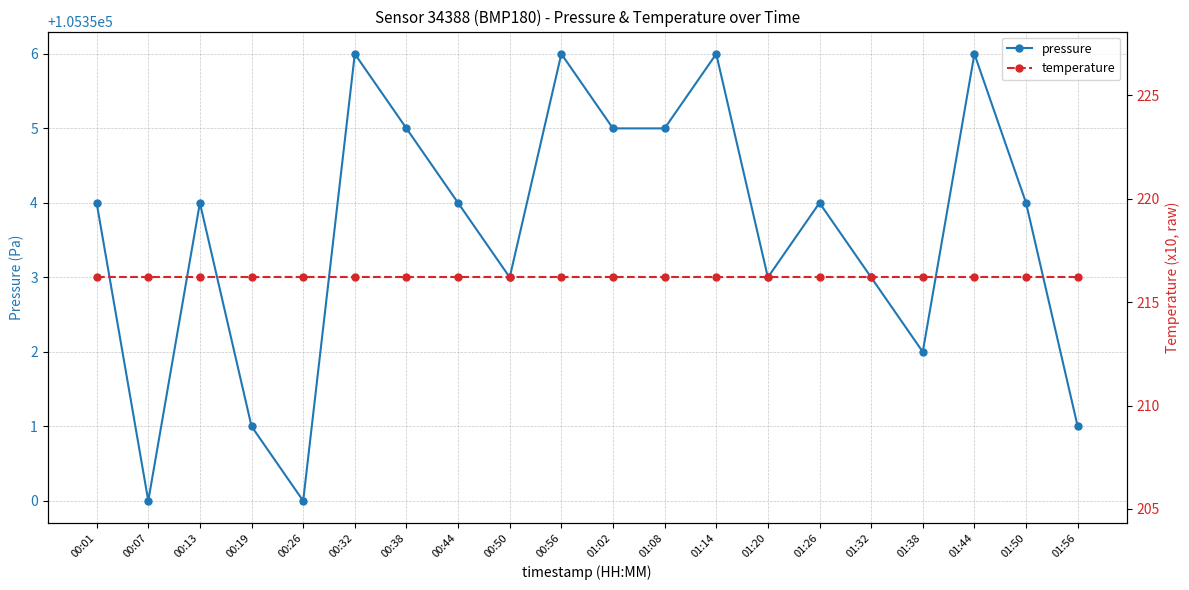

Reading left to right, what are all the values shown in this chart?

pressure: 105354.0	105350.0	105354.0	105351.0	105350.0	105356.0	105355.0	105354.0	105353.0	105356.0	105355.0	105355.0	105356.0	105353.0	105354.0	105353.0	105352.0	105356.0	105354.0	105351.0
temperature: 216.2	216.2	216.2	216.2	216.2	216.2	216.2	216.2	216.2	216.2	216.2	216.2	216.2	216.2	216.2	216.2	216.2	216.2	216.2	216.2